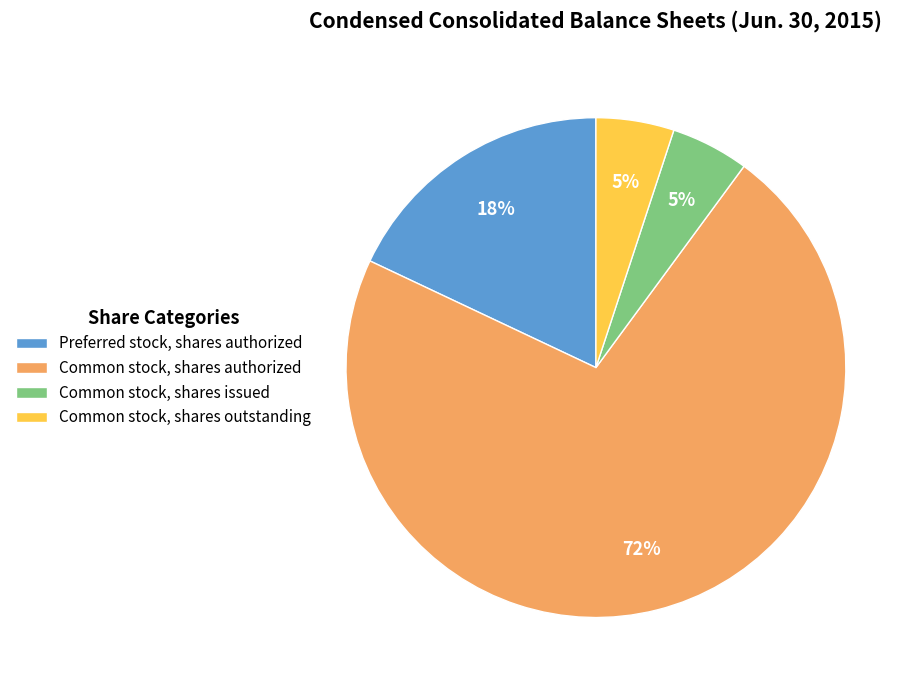

Do Preferred stock, shares authorized and Common stock, shares outstanding together represent more than half of the pie?

No